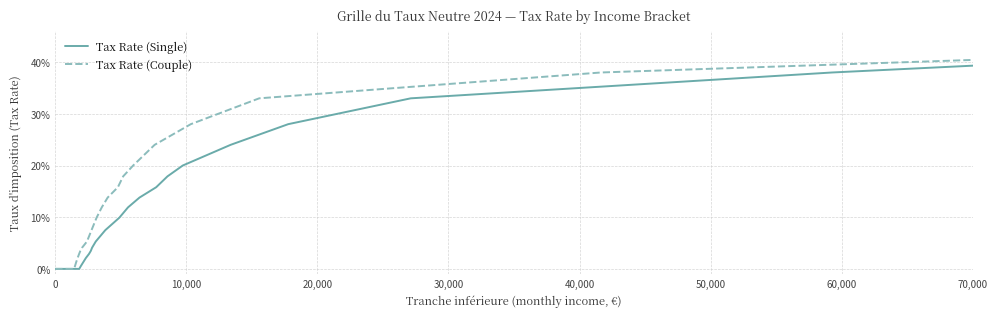

Does the chart have visible grid lines?

Yes